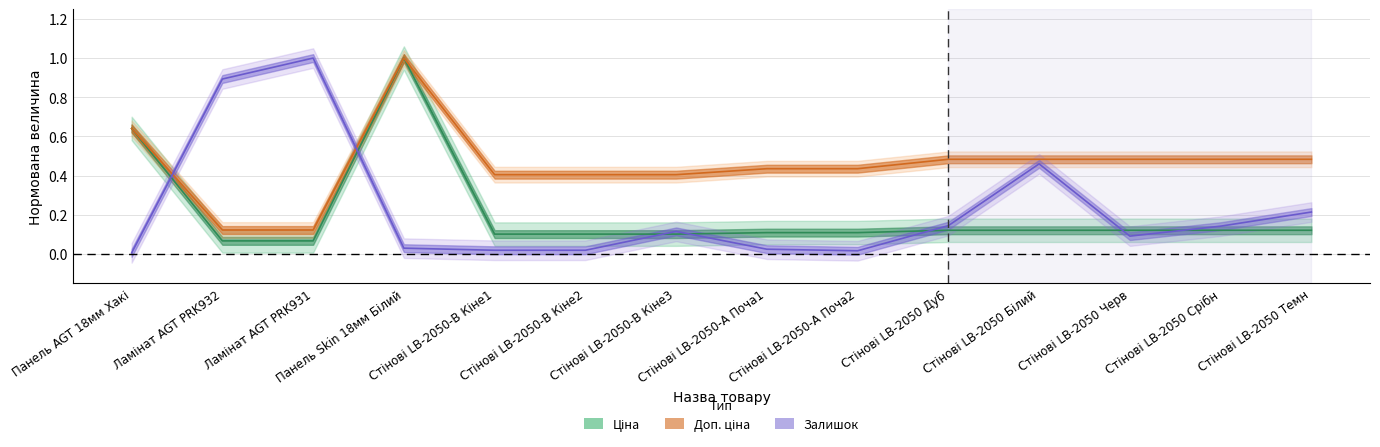

What is the maximum value for Ціна?

1.0